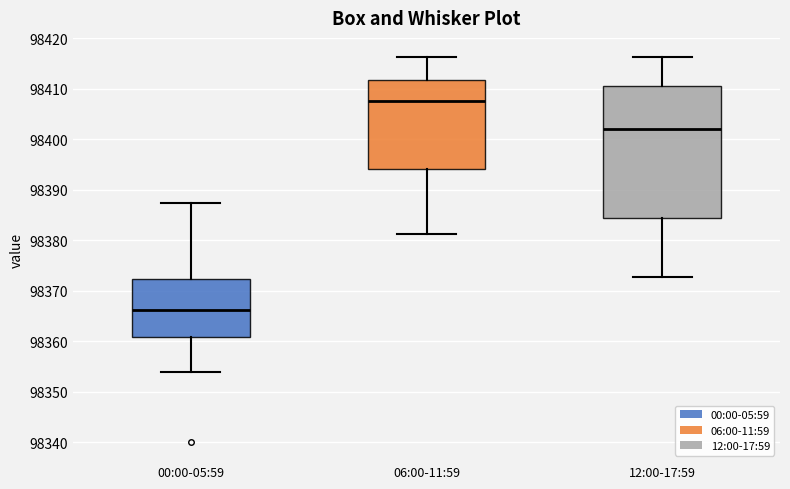

Reading left to right, read every box against the y-axis: the position of its median line, the range the box covers, and the ends of its whiskers. The values are not printed on the chart, so give them approximately, as read against the axis.

00:00-05:59: median 98366, box 98361 to 98372, whiskers 98354 to 98387
06:00-11:59: median 98408, box 98394 to 98412, whiskers 98381 to 98416
12:00-17:59: median 98402, box 98384 to 98411, whiskers 98373 to 98416